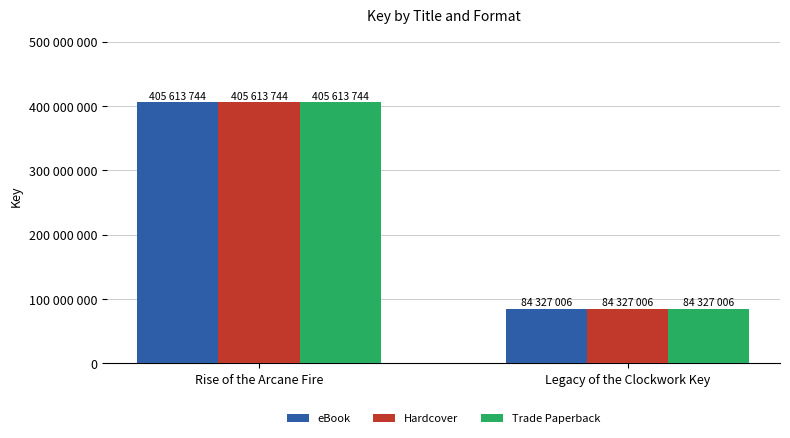

What is the difference between the maximum and minimum values in the Trade Paperback series?

321286738